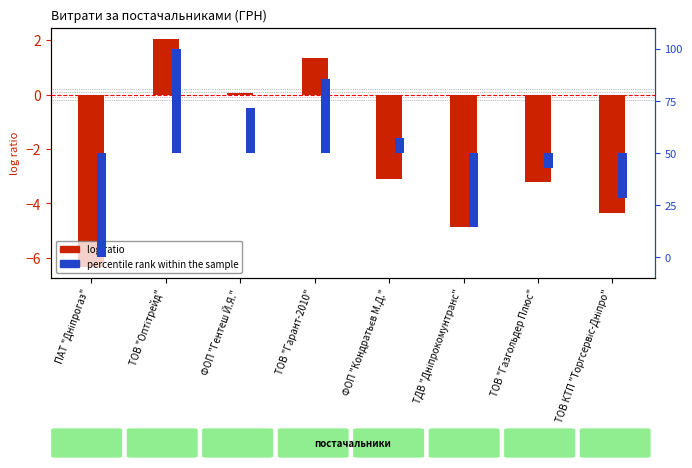

How many groups of bars are there?

8